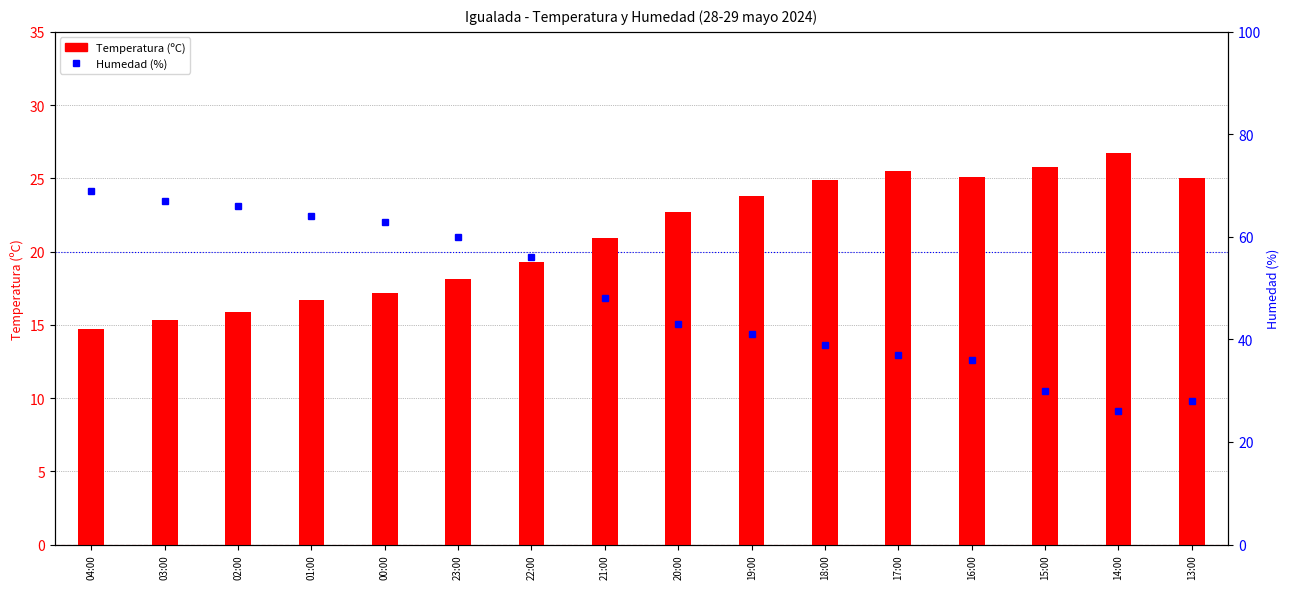

Rank the series by their average value, from highest to lowest.

Humedad (%), Temperatura (ºC)